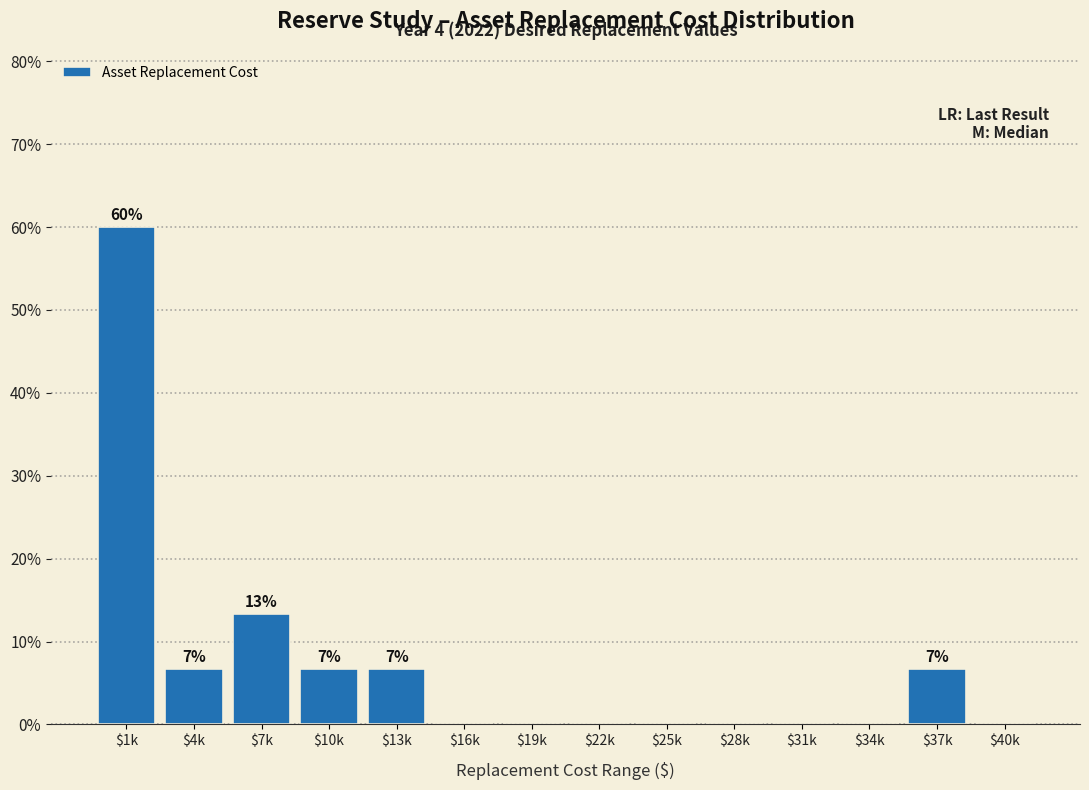

What is the greatest value displayed?

60.0